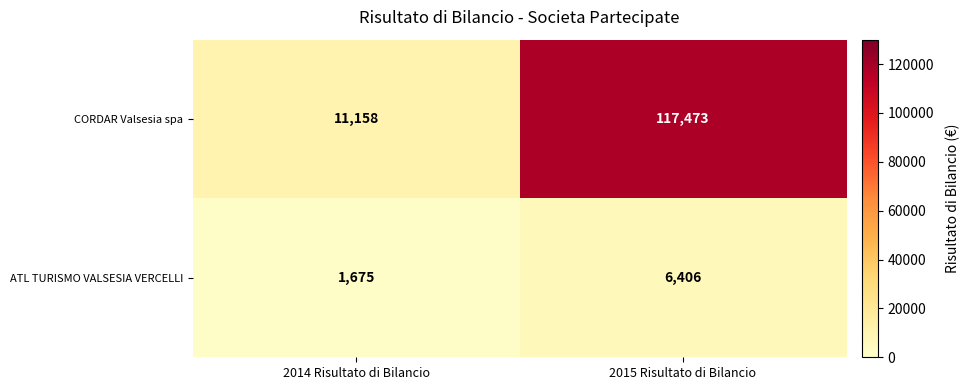

At which category does the chart reach its minimum across all series?

2014 Risultato di Bilancio